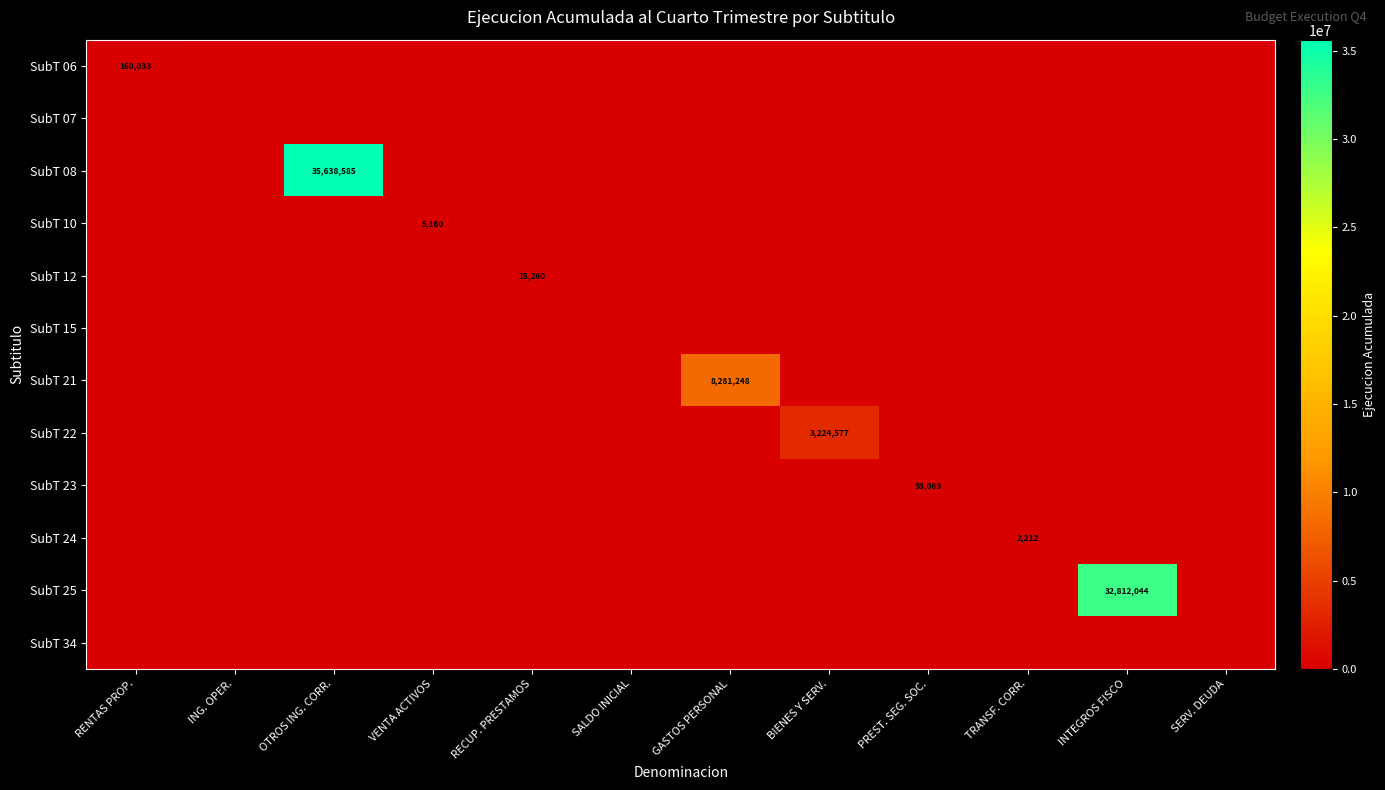

Which series has the largest total across all categories?

SubT 08